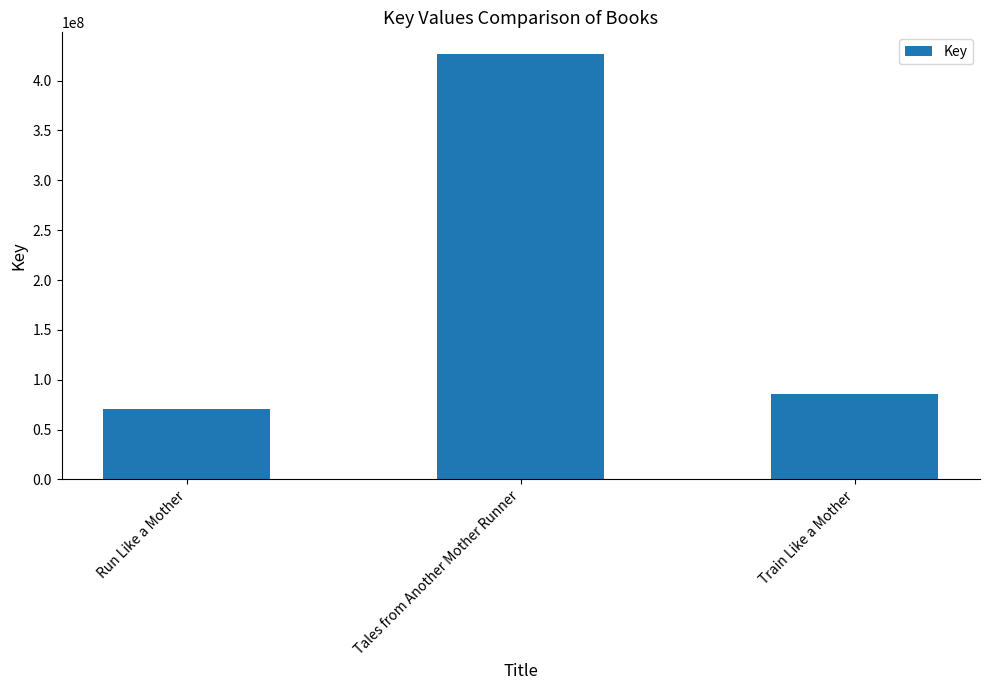

Reading left to right, list all the values displayed in this chart.

Run Like a Mother=70225363	Tales from Another Mother Runner=427043750	Train Like a Mother=85710107